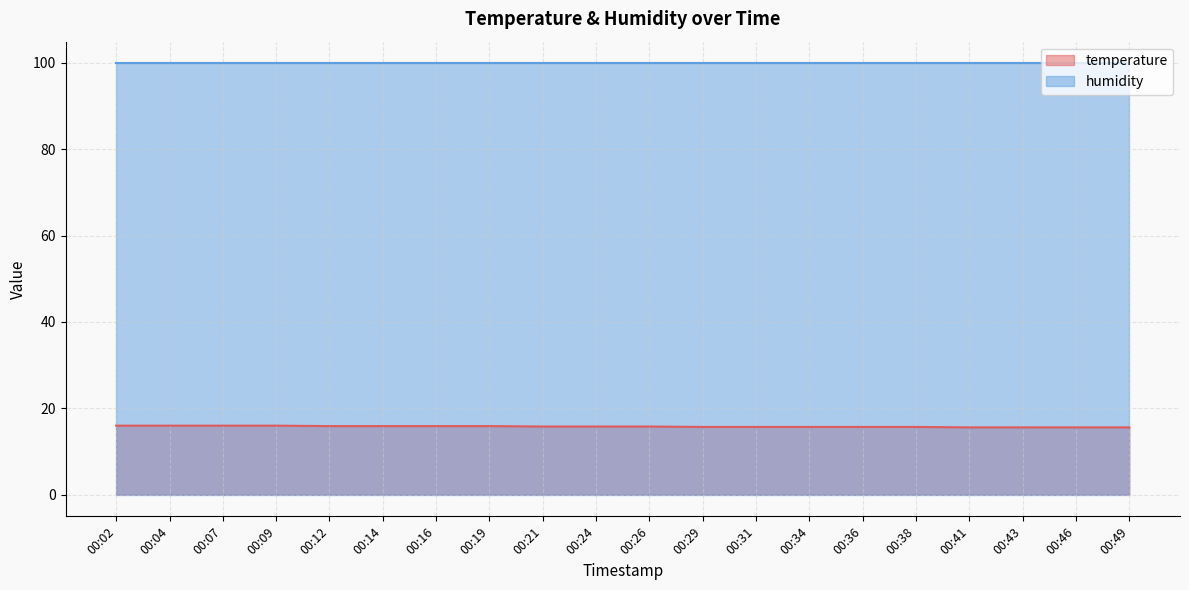

Which label corresponds to the smallest value in the chart?

00:41